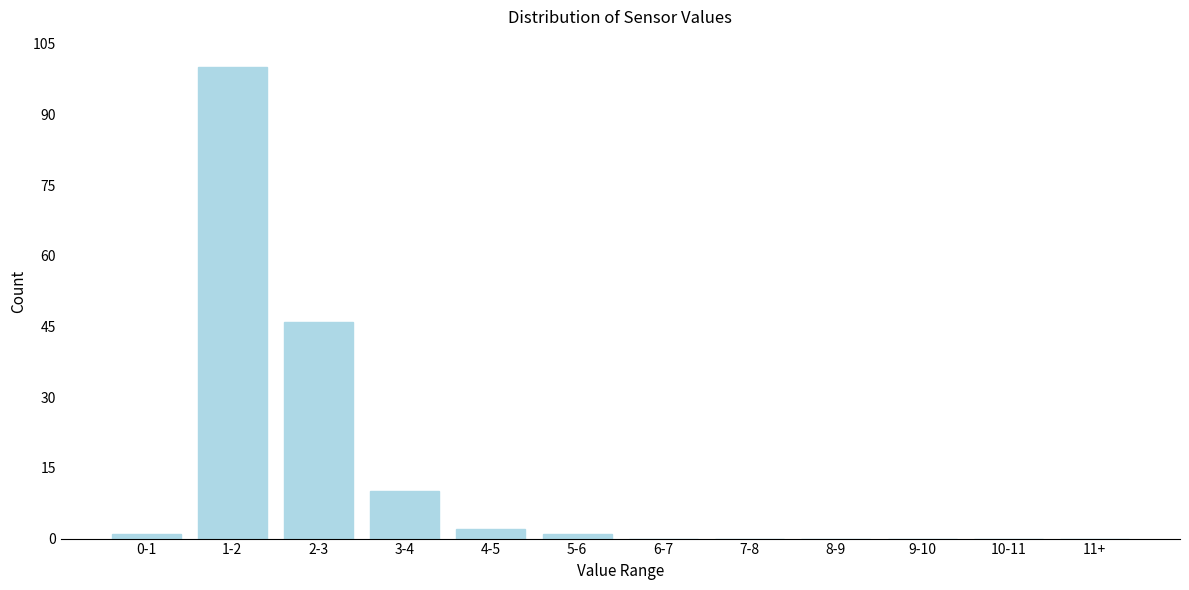

Reading left to right, transcribe all the data shown in this chart.

0-1=1	1-2=100	2-3=46	3-4=10	4-5=2	5-6=1	6-7=0	7-8=0	8-9=0	9-10=0	10-11=0	11+=0